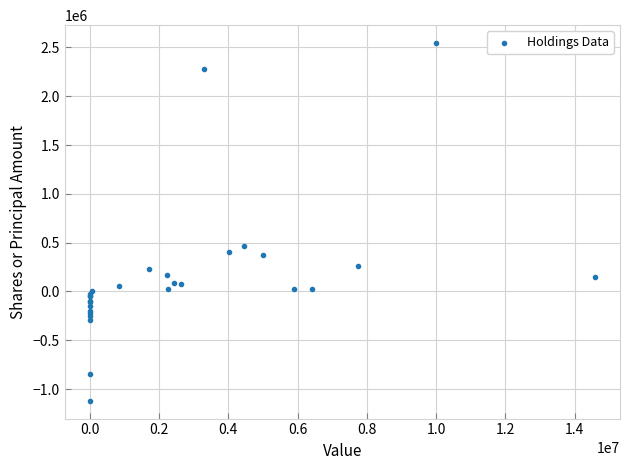

What Y value in the scatter plot is closest to 713071?

469200